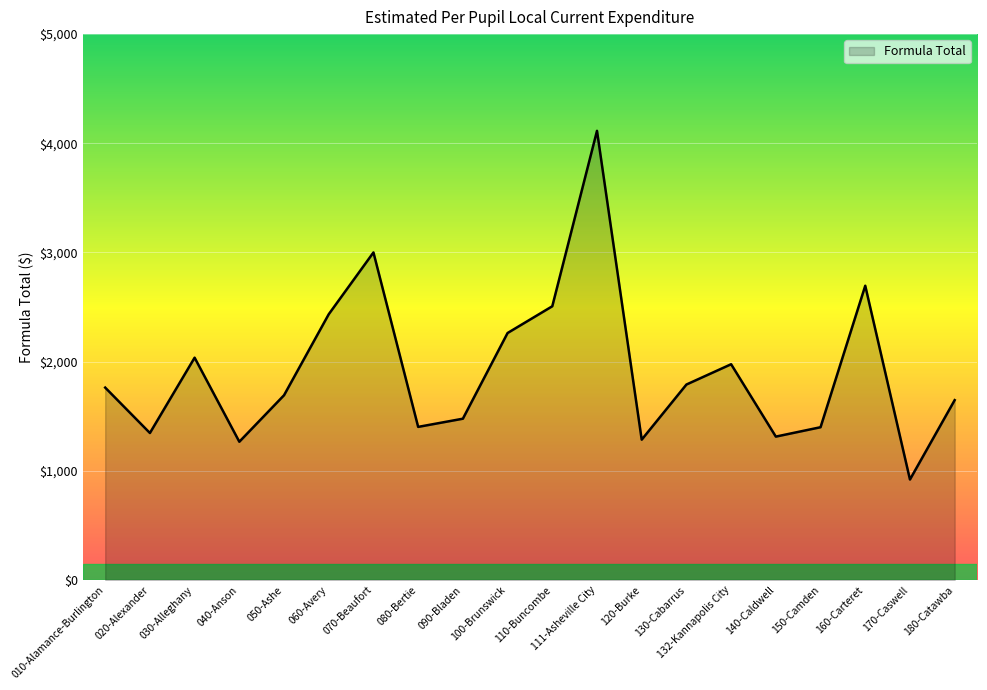

At which category does the chart reach its minimum across all series?

170-Caswell